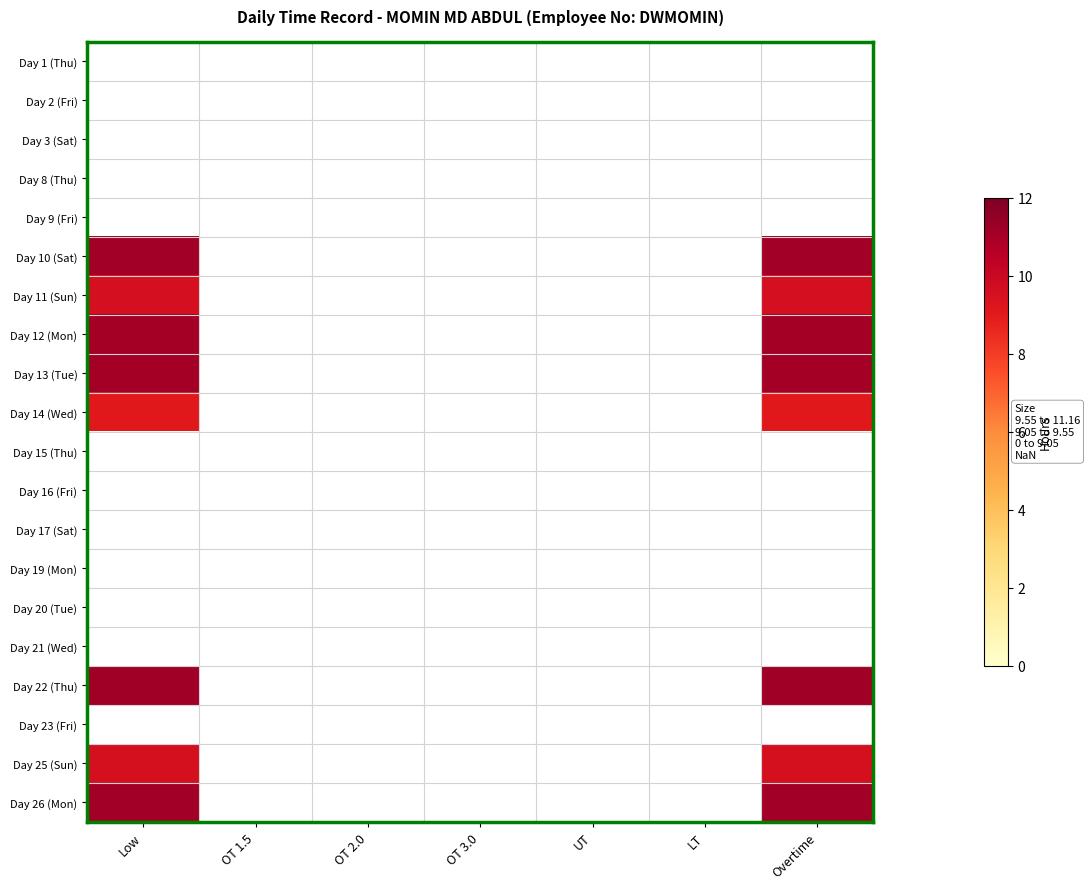

What is the minimum value shown in the chart?

9.1